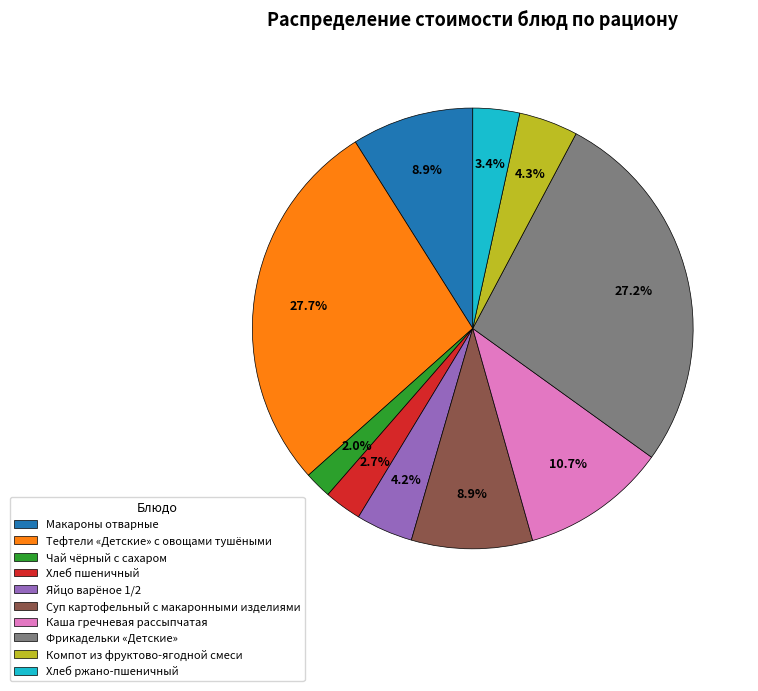

Approximately how many times larger is the value at Суп картофельный с макаронными изделиями compared to Чай чёрный с сахаром?

4.5